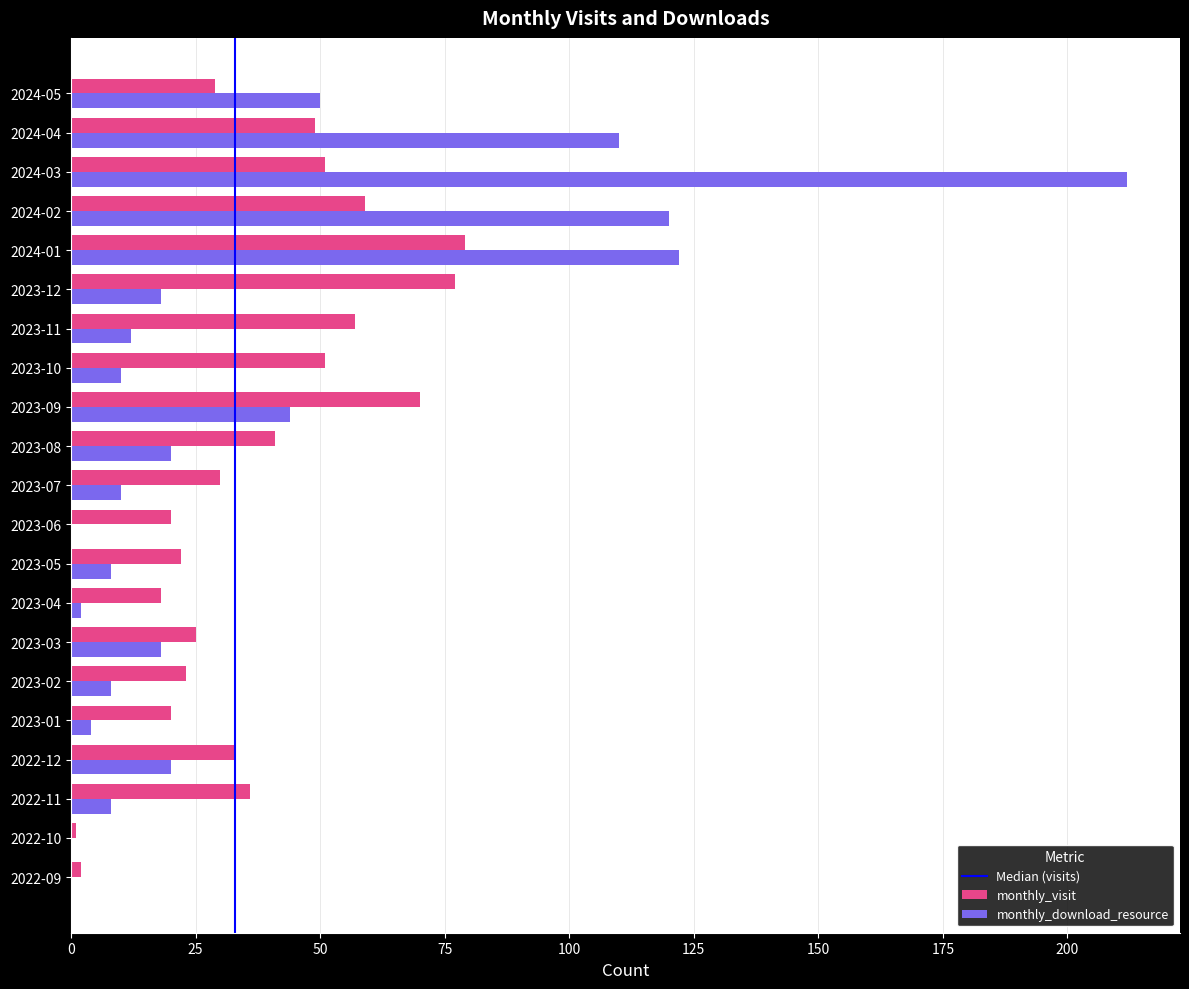

How many series are shown in this chart?

2